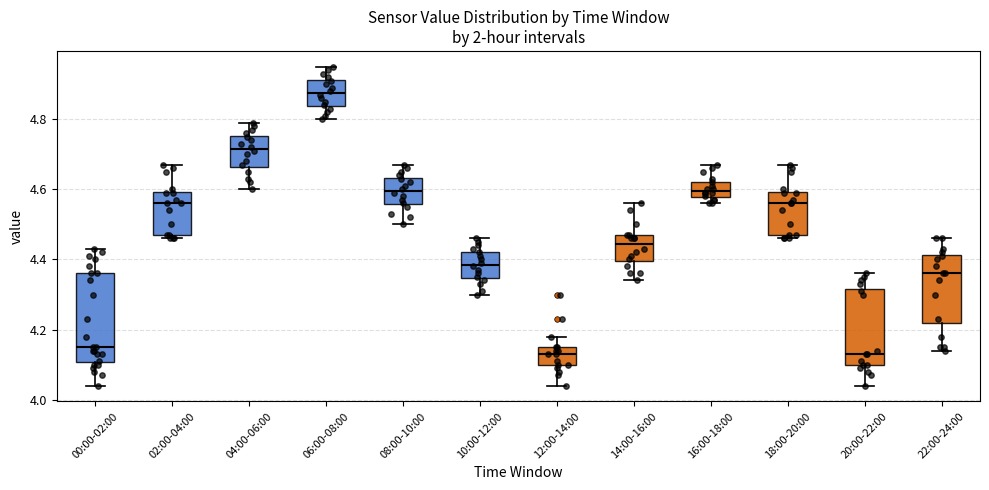

Where is the upper edge of the box for 18:00-20:00 on the y-axis? The values are not printed on the chart, so give them approximately, as read against the axis.

4.60